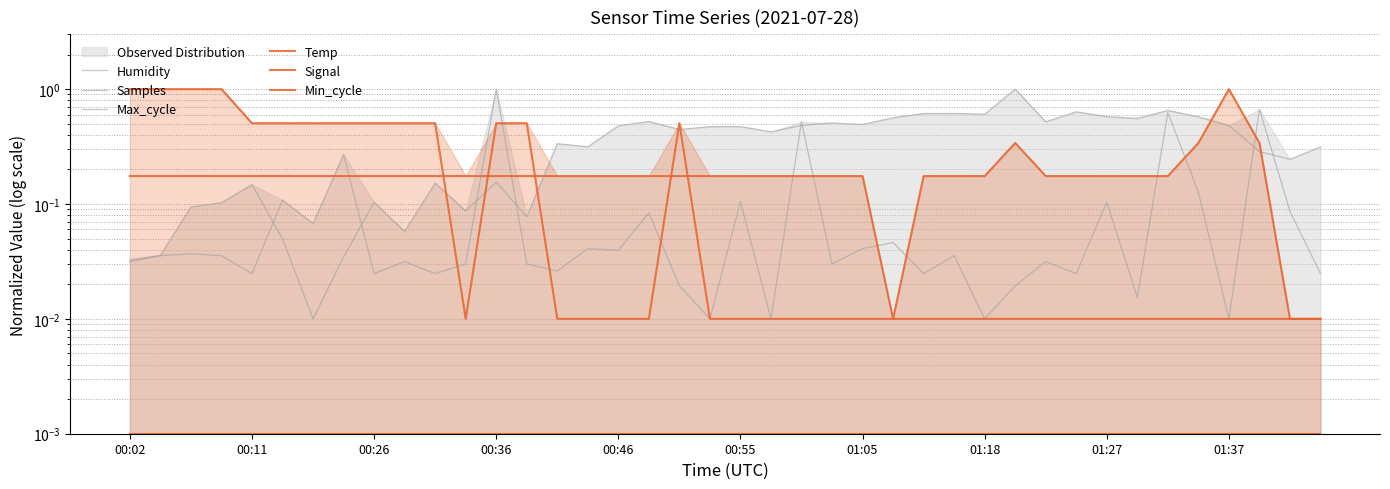

True or false: Temp and Min_cycle cross at least once.

False